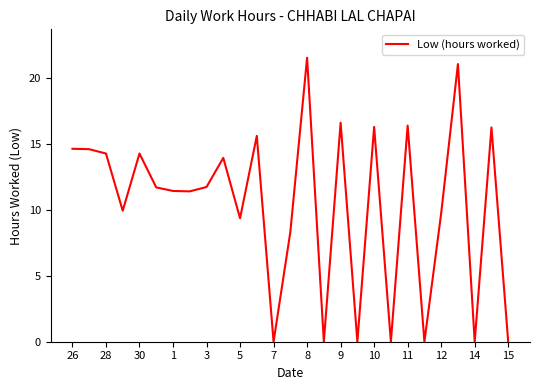

What is the greatest value displayed?

21.6